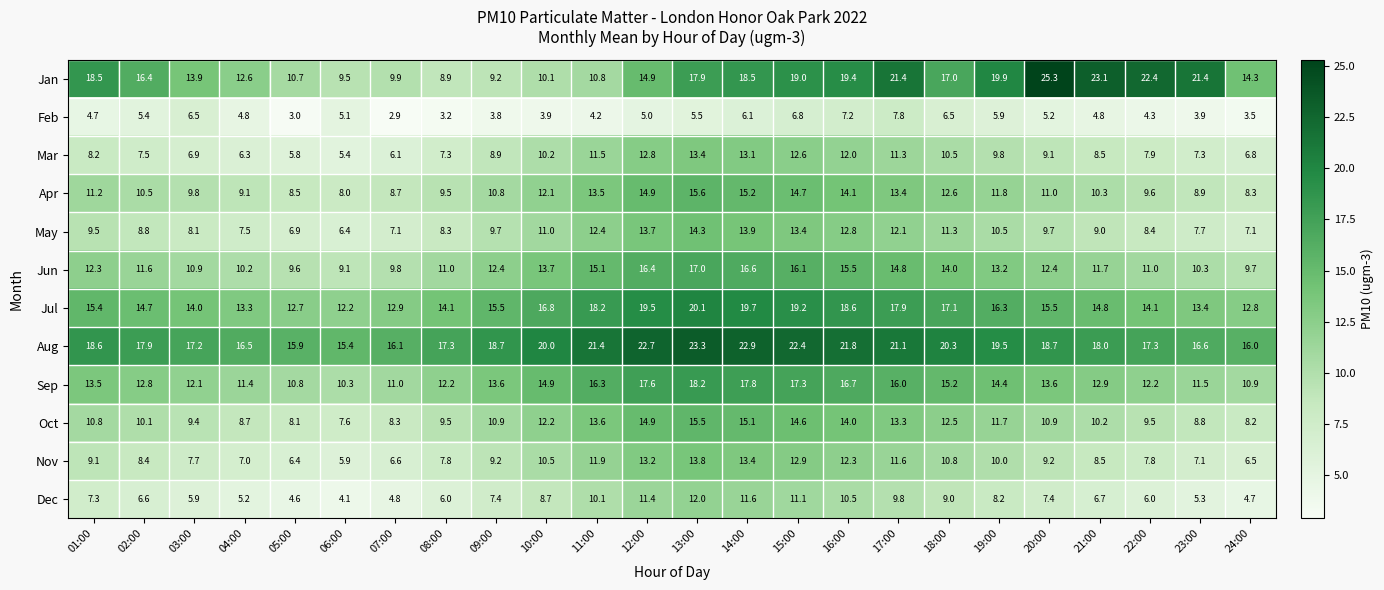

True or false: Dec has a value of 2.1 at 07:00.

False